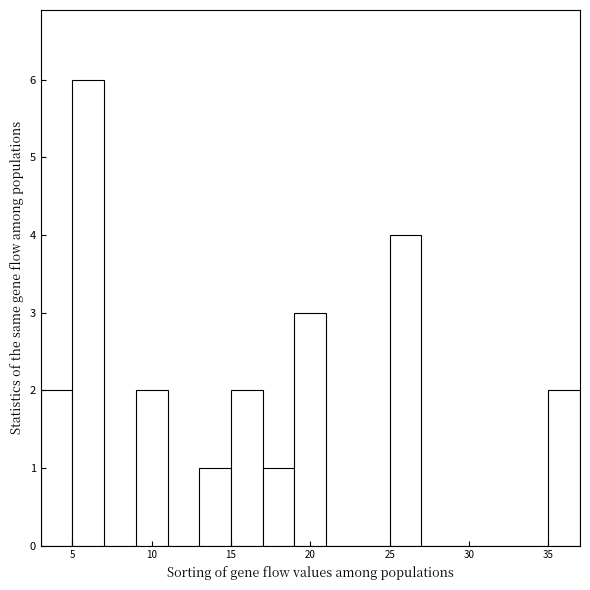

Reading left to right, transcribe this chart: for each bar, give the range it covers on the x-axis and its height. The values are not printed on the chart, so give them approximately, as read against the axis.

3 to 5: 2
5 to 7: 6
7 to 9: 0
9 to 11: 2
11 to 13: 0
13 to 15: 1
15 to 17: 2
17 to 19: 1
19 to 21: 3
21 to 23: 0
23 to 25: 0
25 to 27: 4
27 to 29: 0
29 to 31: 0
31 to 33: 0
33 to 35: 0
35 to 37: 2